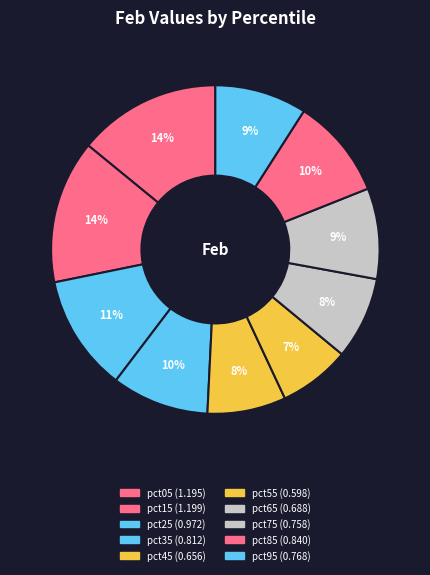

Does any single category account for the majority?

No